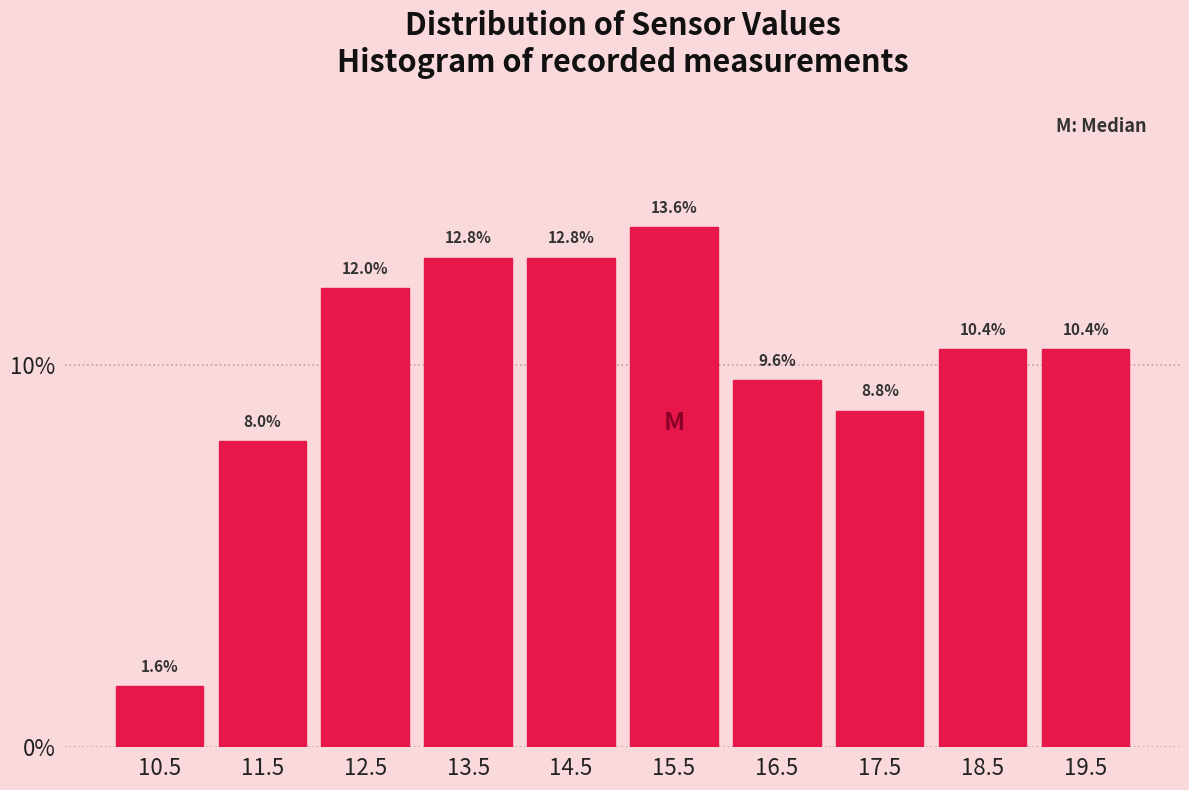

Reading left to right, list every bar in this chart as the range it spans on the x-axis followed by its height.

10 to 11: 1.6
11 to 12: 8.0
12 to 13: 12.0
13 to 14: 12.8
14 to 15: 12.8
15 to 16: 13.6
16 to 17: 9.6
17 to 18: 8.8
18 to 19: 10.4
19 to 20: 10.4